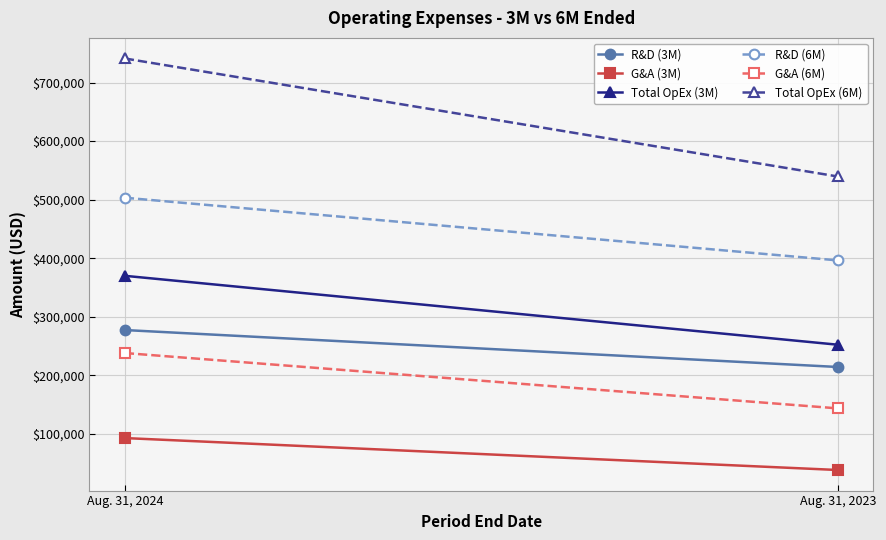

Count the R&D (6M) values in the range 396171 to 503264.

2